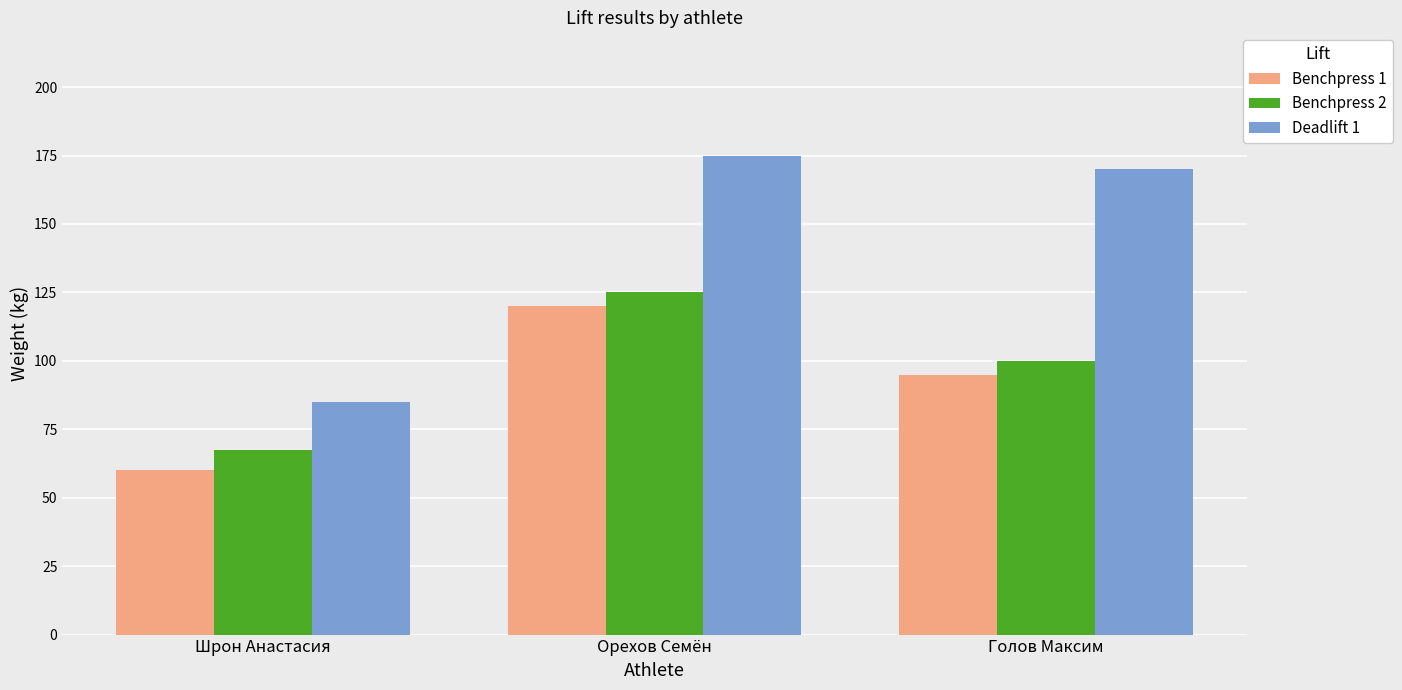

Rank the categories by Benchpress 1 value from lowest to highest.

Шрон Анастасия, Голов Максим, Орехов Семён